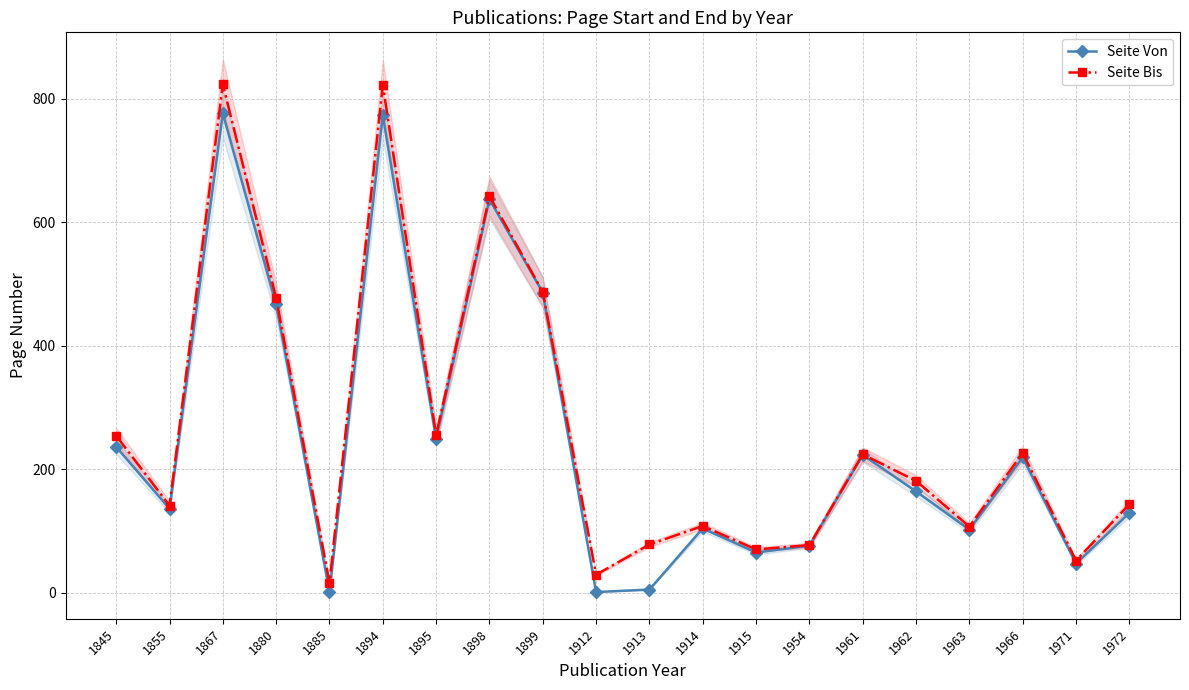

What is the minimum value shown in the chart?

1